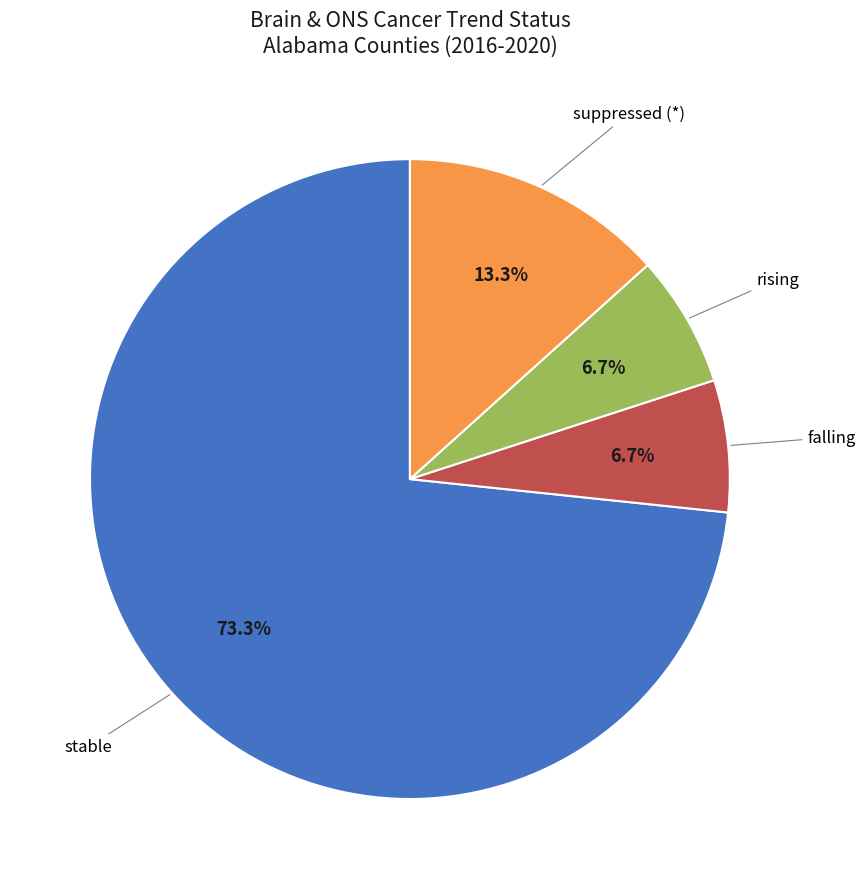

How many slices are in this pie chart?

4